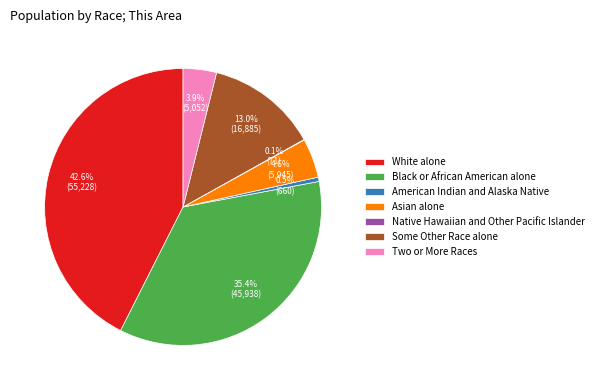

Does White alone account for over 50% of the chart?

No